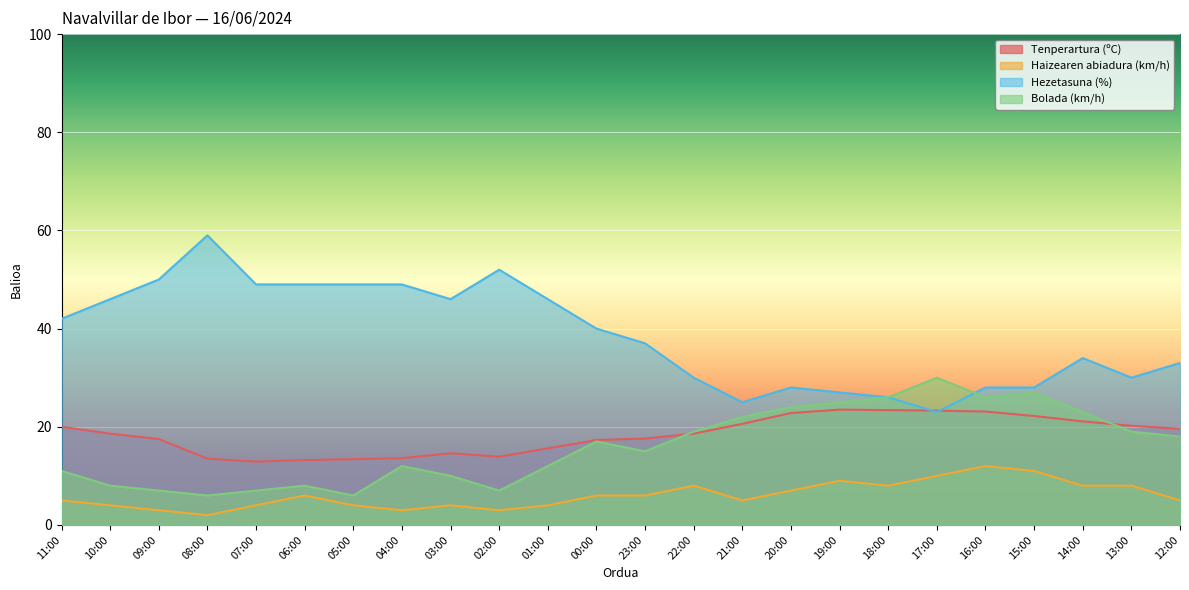

What is the smallest value displayed?

2.0